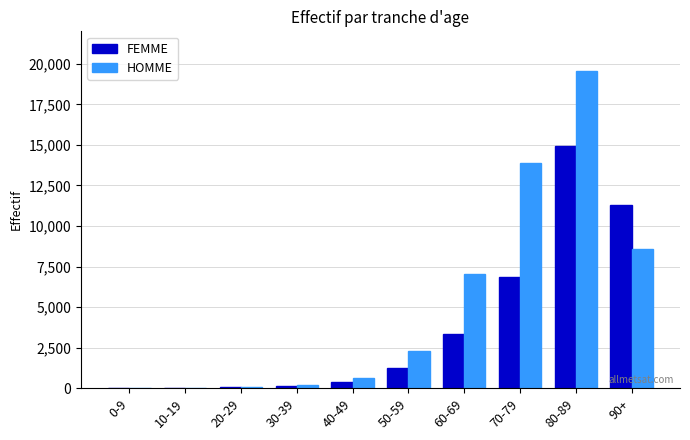

Which series has the largest total across all categories?

HOMME